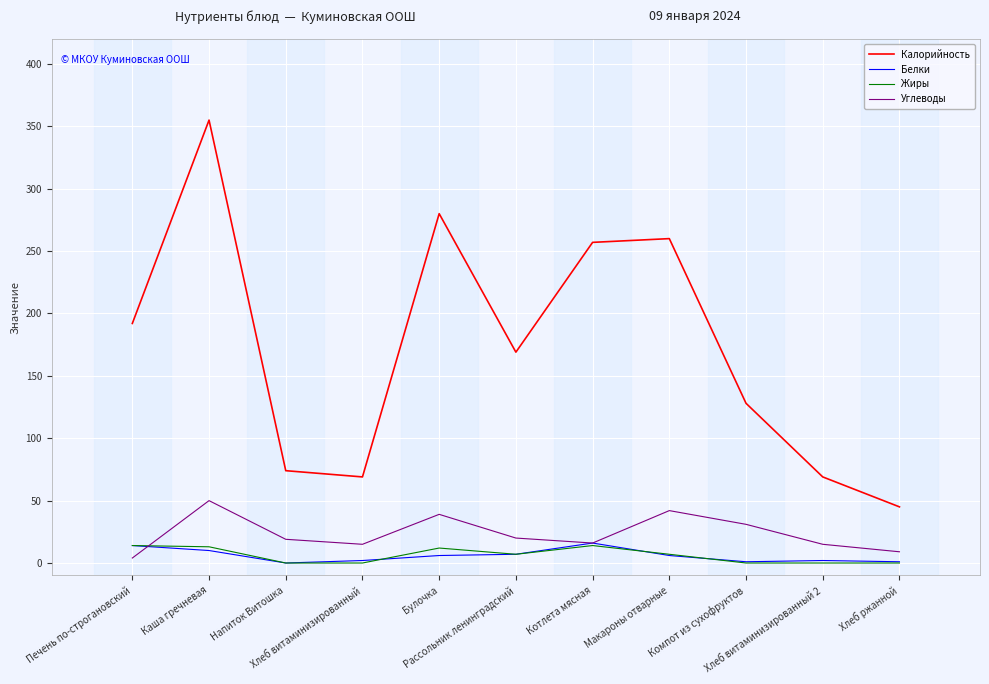

Is the value of Жиры at Булочка greater than the value of Калорийность at Компот из сухофруктов?

No